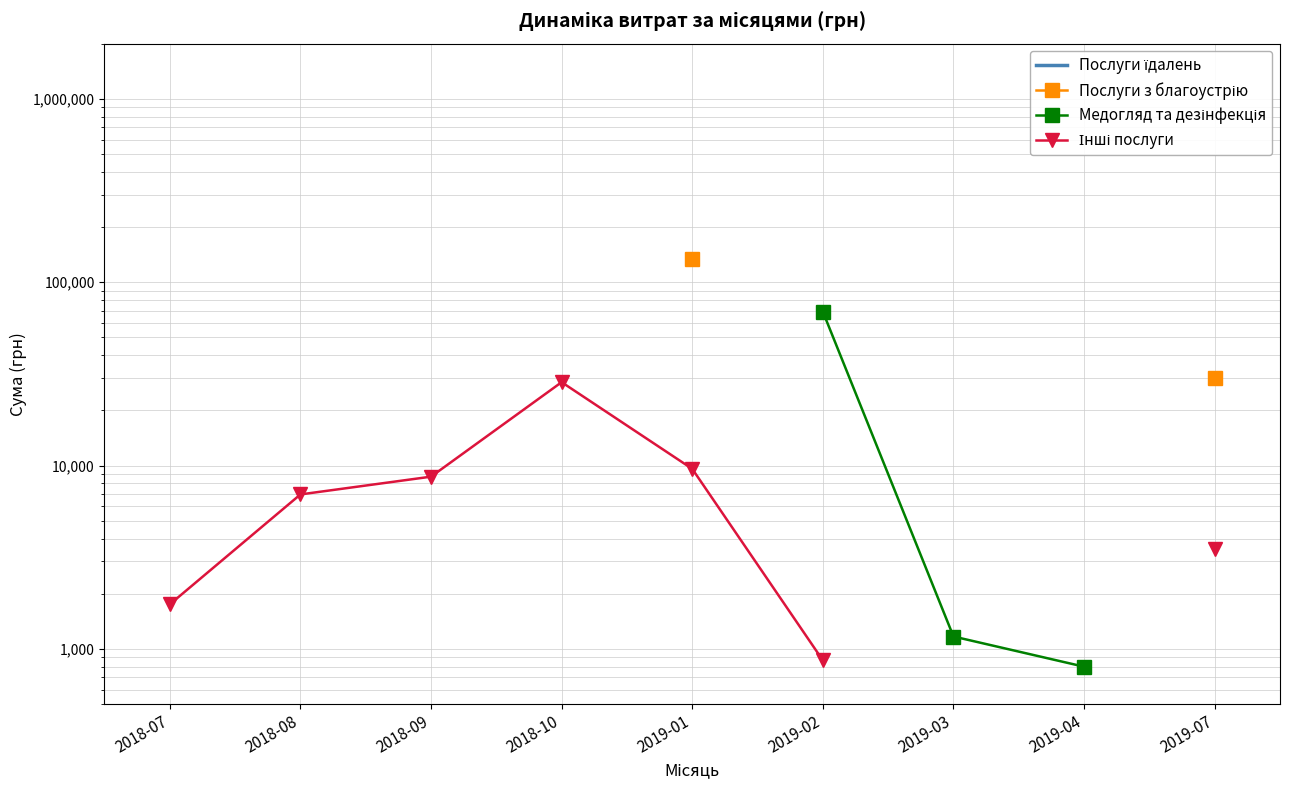

What is the label of the 1st point from the right?

2019-07